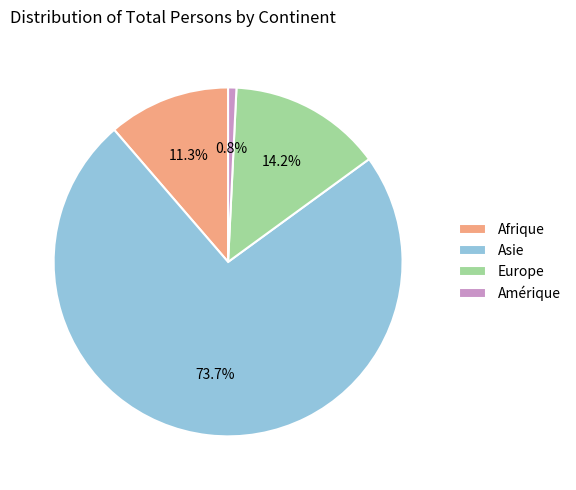

How many segments does this pie chart have?

4